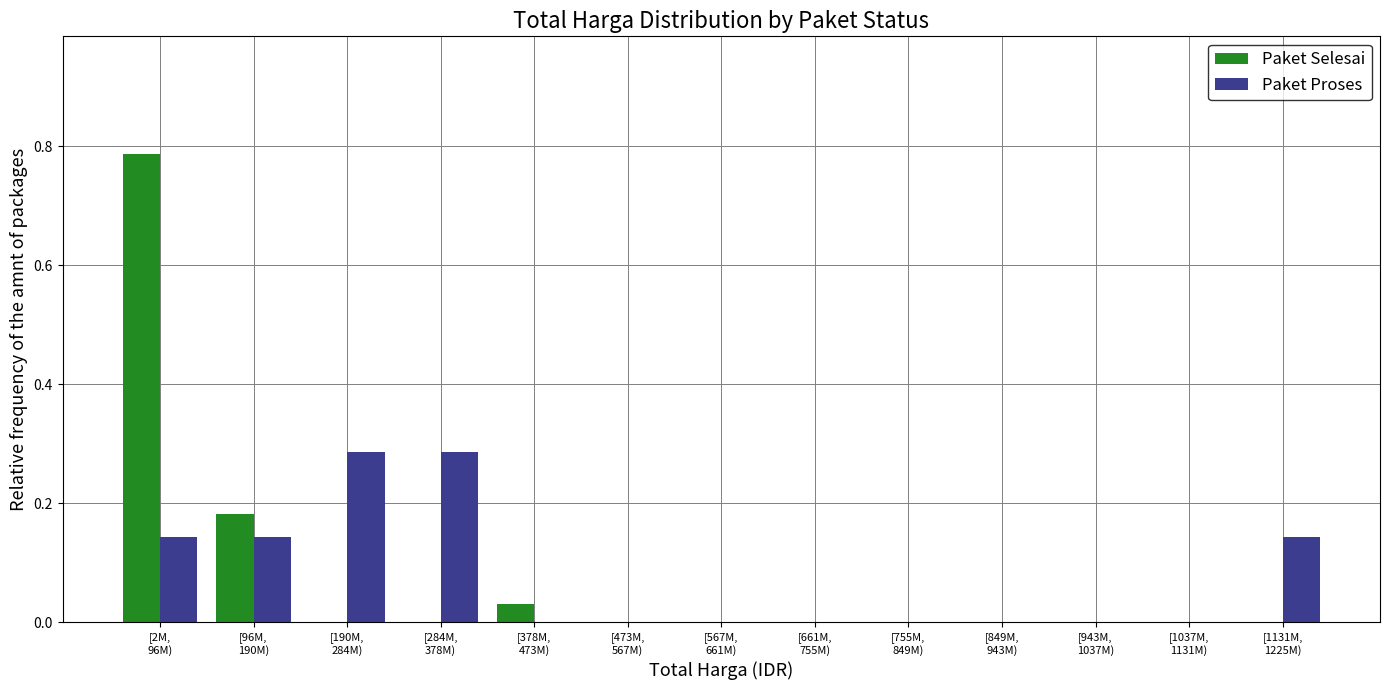

What is the sum of all Paket Selesai values?

1.0